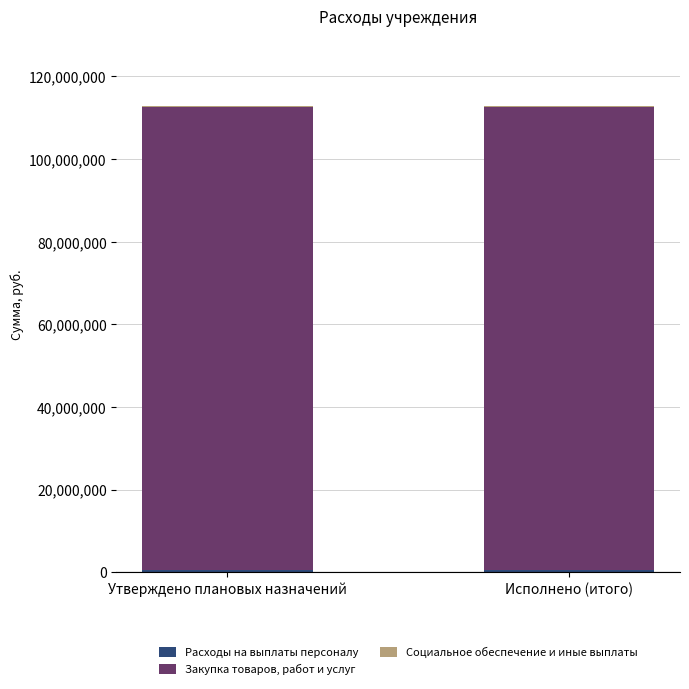

How many categories are shown in the chart?

2